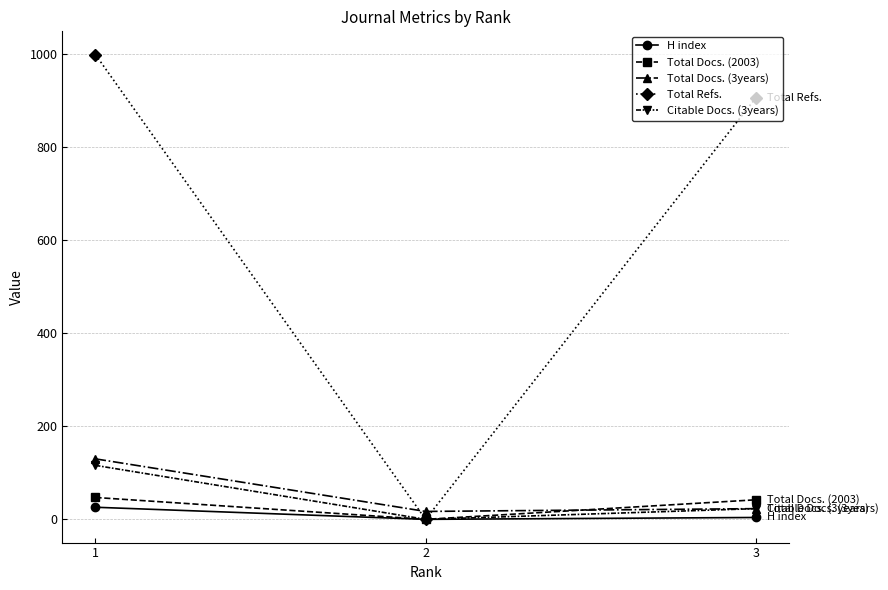

Is the value of Total Docs. (3years) at 3 greater than the value of Total Refs. at 2?

Yes